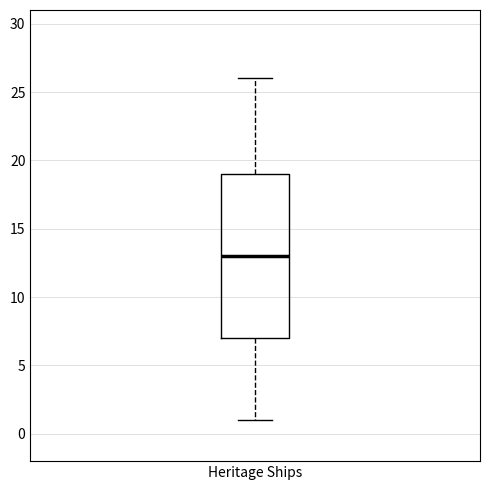

Where is the upper edge of the box for Heritage Ships on the y-axis? The values are not printed on the chart, so give them approximately, as read against the axis.

19